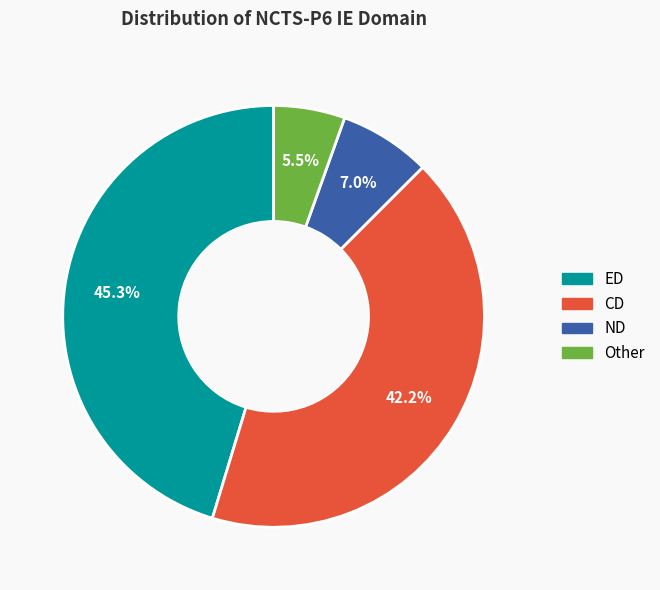

What is the ratio of the value at CD to the value at ED?

0.9